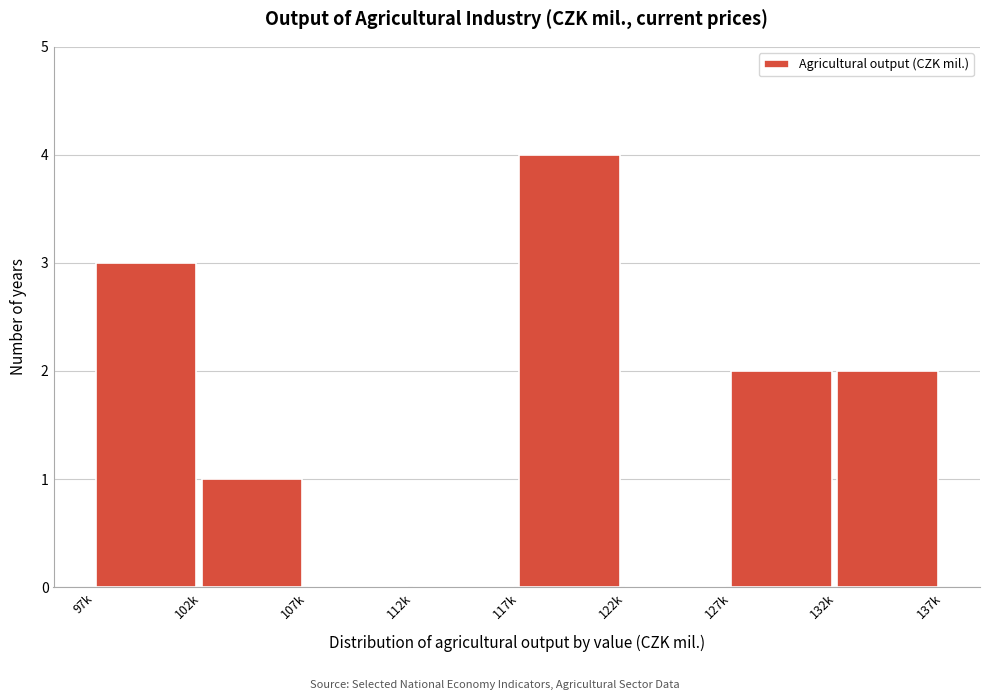

Reading left to right, transcribe all the data shown in this chart.

97k=3	102k=1	107k=0	112k=0	117k=4	122k=0	127k=2	132k=2